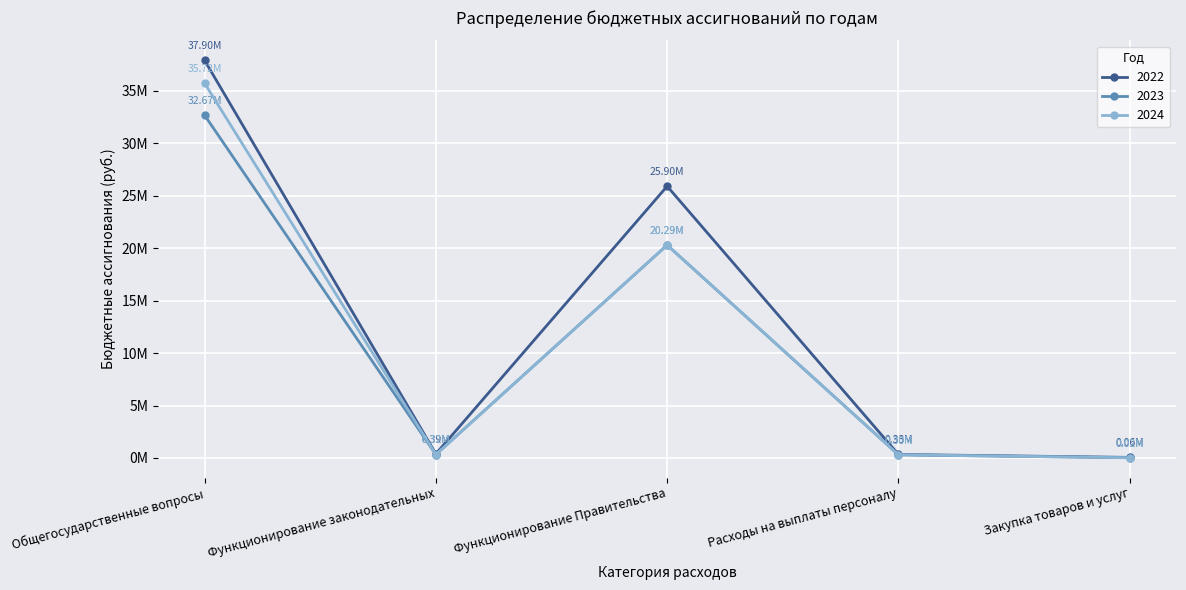

How many interior local peaks does the 2023 series have?

1